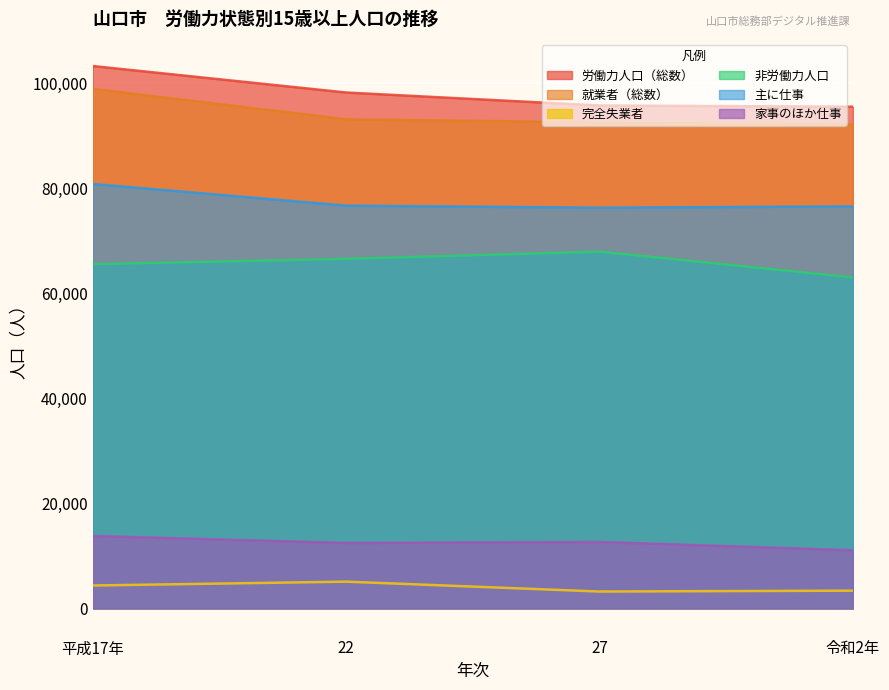

What is the label of the 3rd point from the left?

27